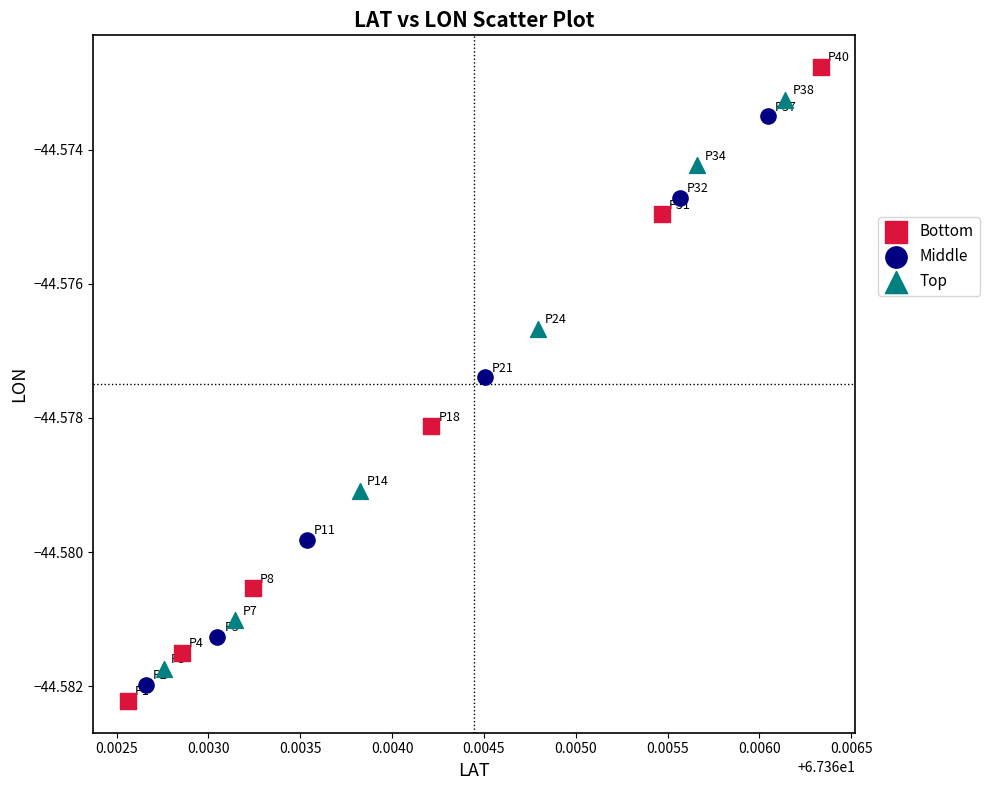

What are all the series names shown in the legend?

Bottom, Middle, Top